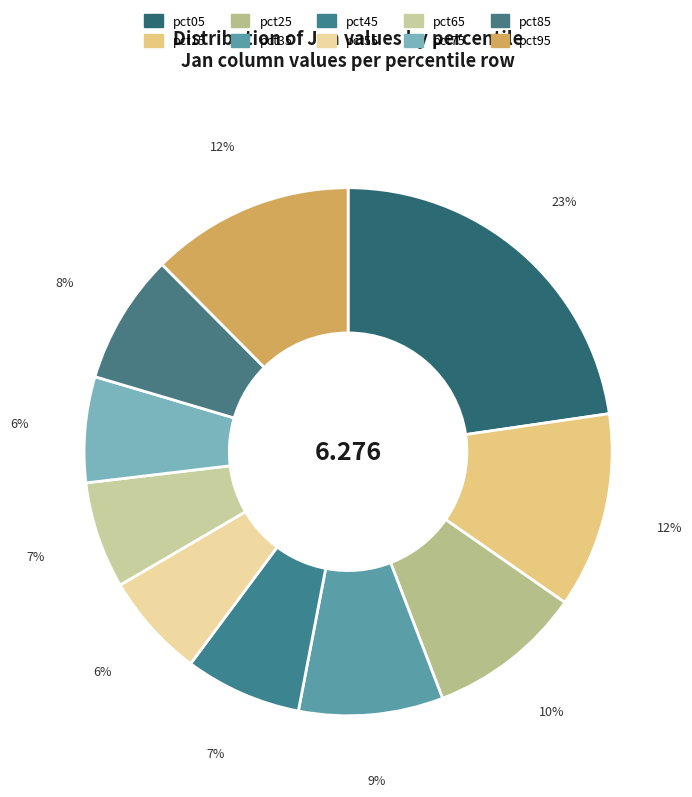

Rank the categories by value from lowest to highest.

pct55, pct75, pct65, pct45, pct85, pct35, pct25, pct15, pct95, pct05